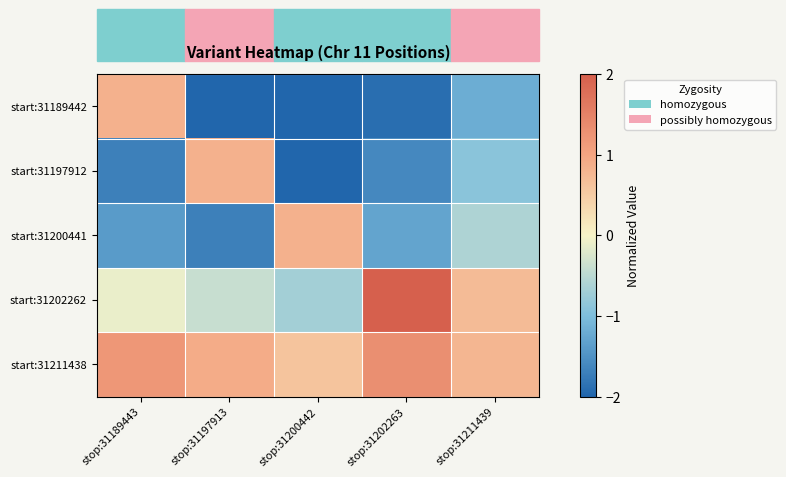

Which has a higher value, stop:31200442 or stop:31189443?

stop:31189443